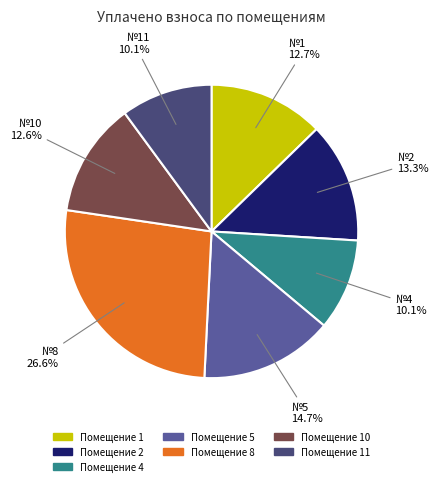

Is there any slice that represents more than half of the pie?

No